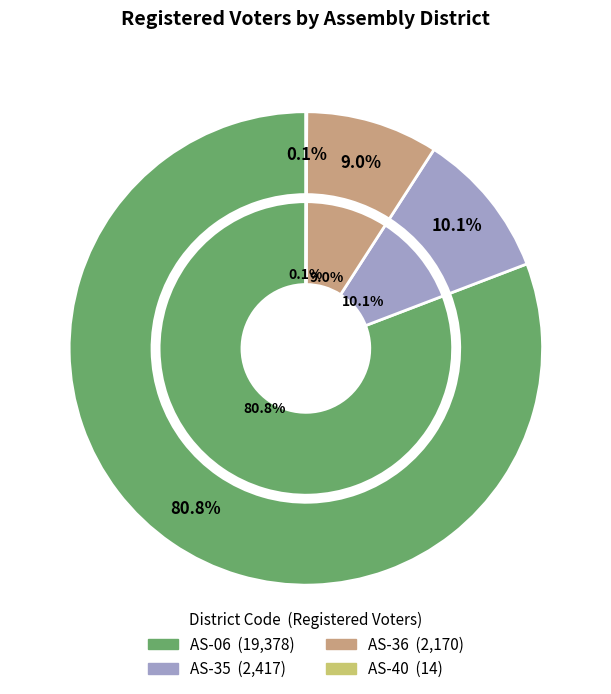

To the nearest percent, what is the difference between the largest and smallest slice percentages?

81%